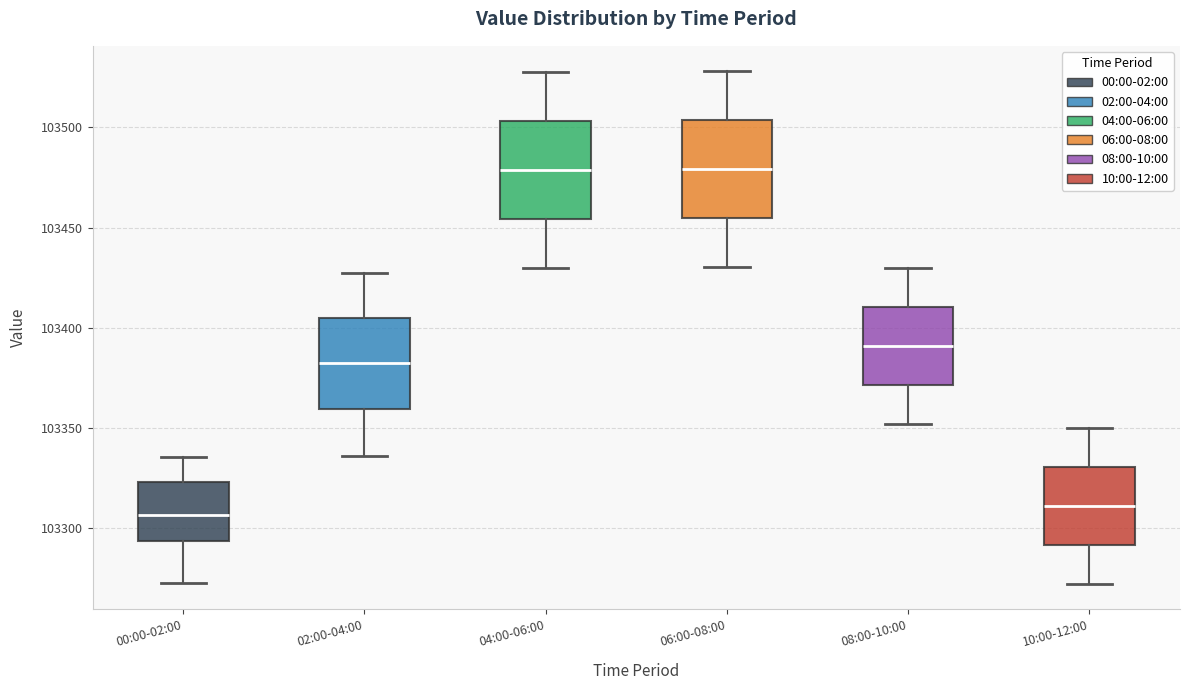

Reading left to right, transcribe this box plot: for each box, give where its median line is, the range the box spans, and where its two whiskers end, as read against the y-axis. The values are not printed on the chart, so give them approximately, as read against the axis.

00:00-02:00: median 103305, box 103295 to 103325, whiskers 103275 to 103335
02:00-04:00: median 103380, box 103360 to 103405, whiskers 103335 to 103425
04:00-06:00: median 103480, box 103455 to 103505, whiskers 103430 to 103530
06:00-08:00: median 103480, box 103455 to 103505, whiskers 103430 to 103530
08:00-10:00: median 103390, box 103370 to 103410, whiskers 103350 to 103430
10:00-12:00: median 103310, box 103290 to 103330, whiskers 103270 to 103350